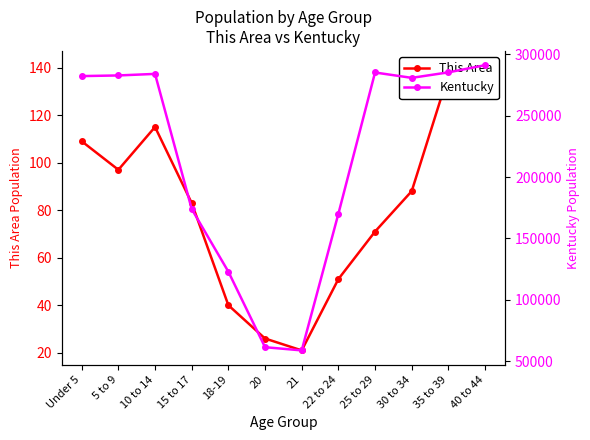

Between 5 to 9 and 15 to 17, which series saw the biggest shift?

Kentucky